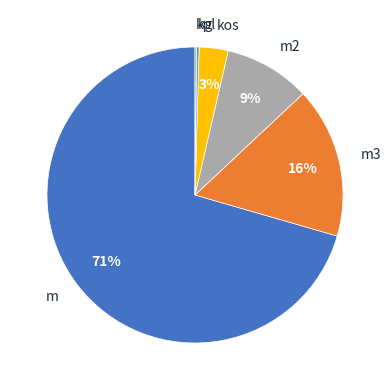

To the nearest percent, what is the average slice percentage?

17%